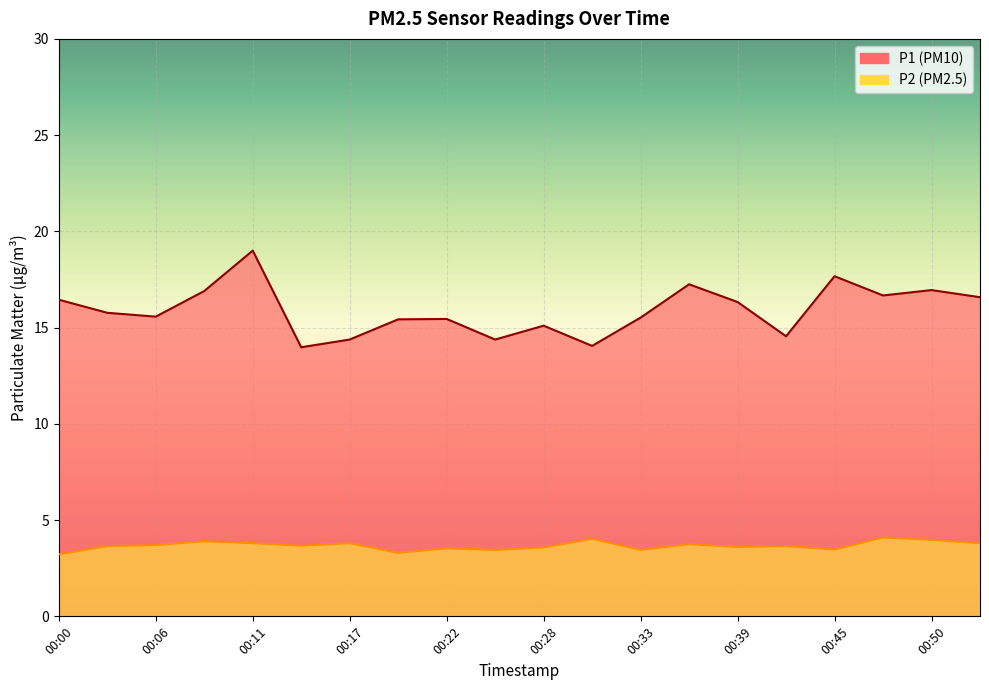

At which category does P1 reach its first local peak?

00:11